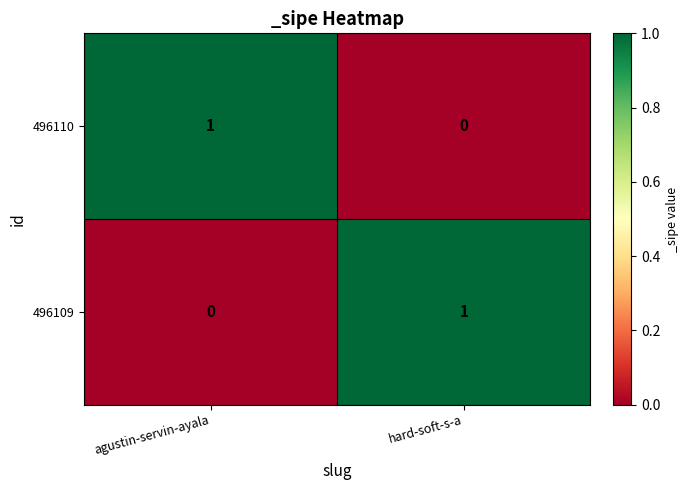

At how many categories does at least one series exceed 0?

2